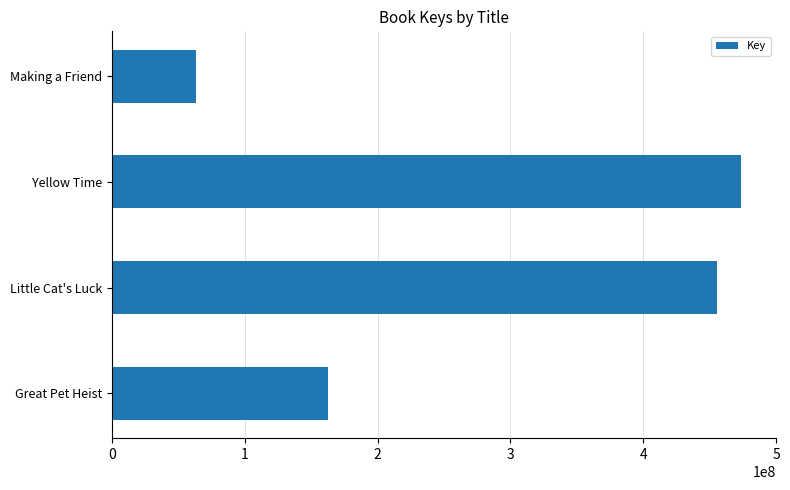

At which category does the chart reach its minimum across all series?

Making a Friend